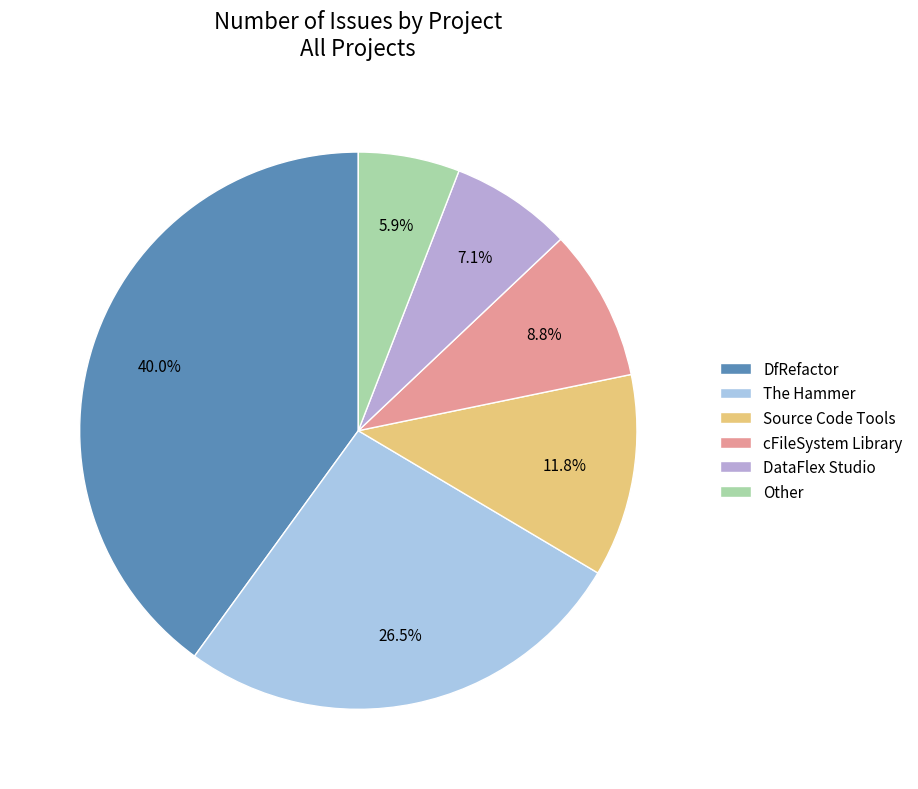

Which slice is the largest?

DfRefactor